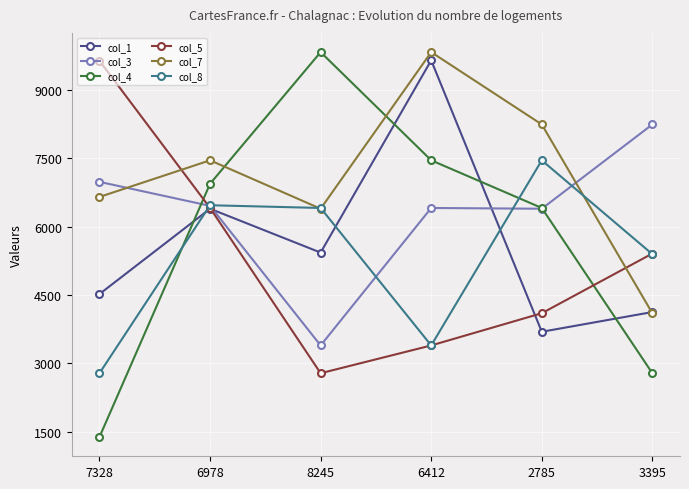

What is the maximum value for col_7?

9832